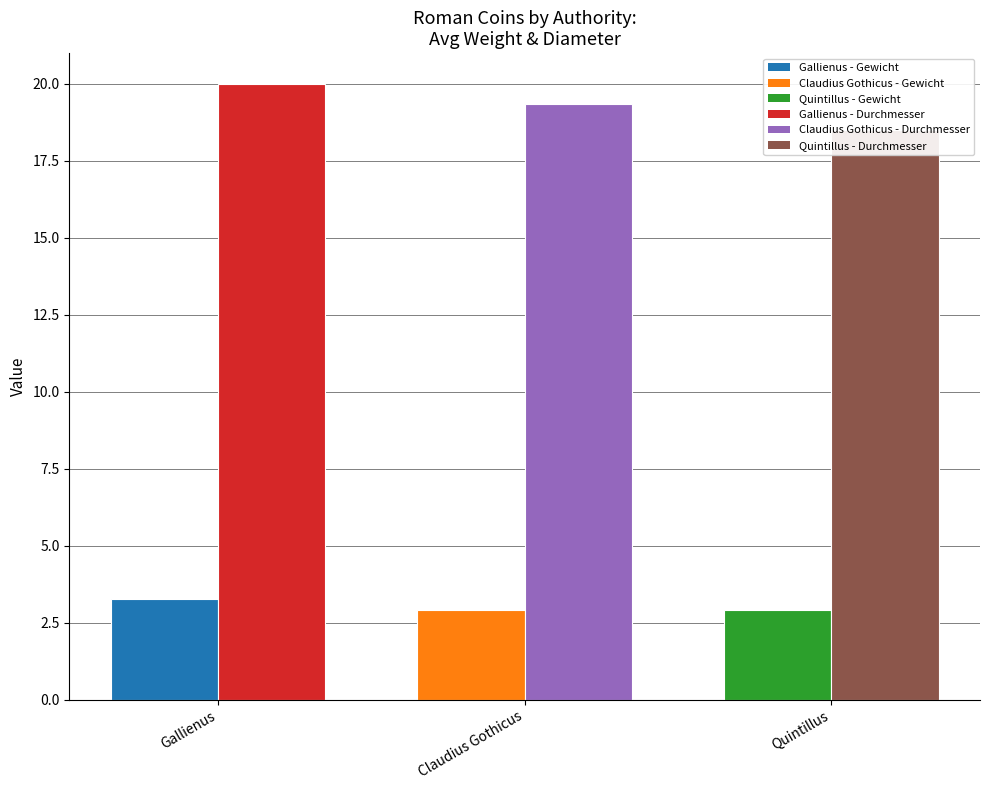

Is it true that Durchmesser (avg) equals 20.0 at Gallienus?

True